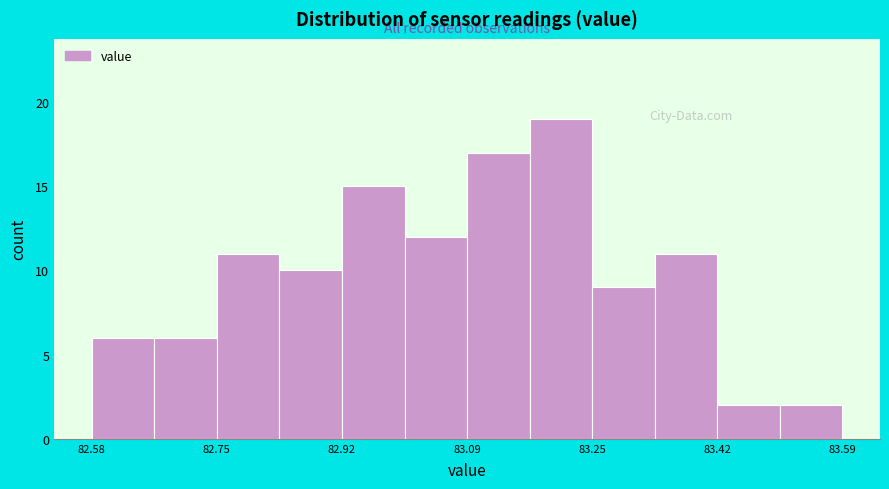

Over which range of the x-axis is the bar tallest?

83.16 to 83.26